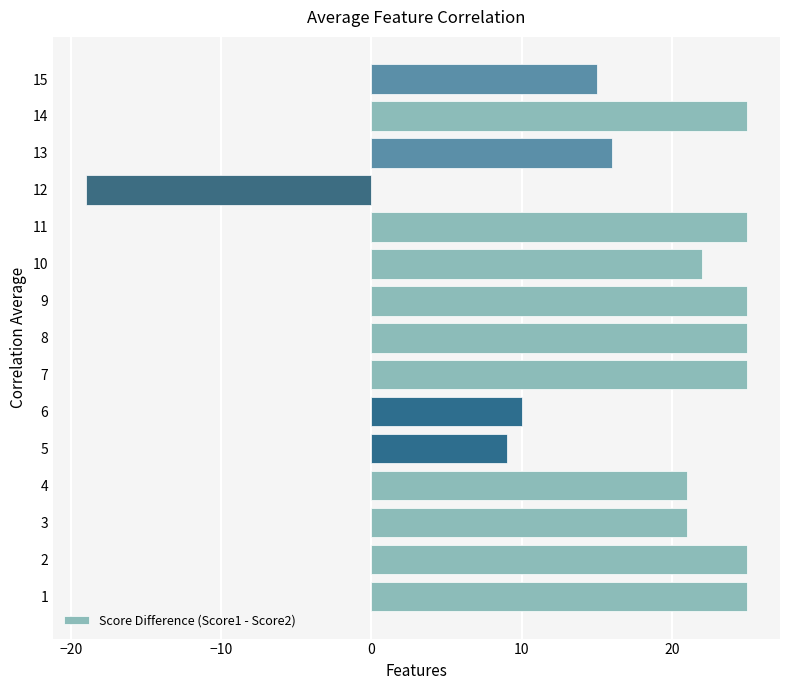

How many series are shown in this chart?

1